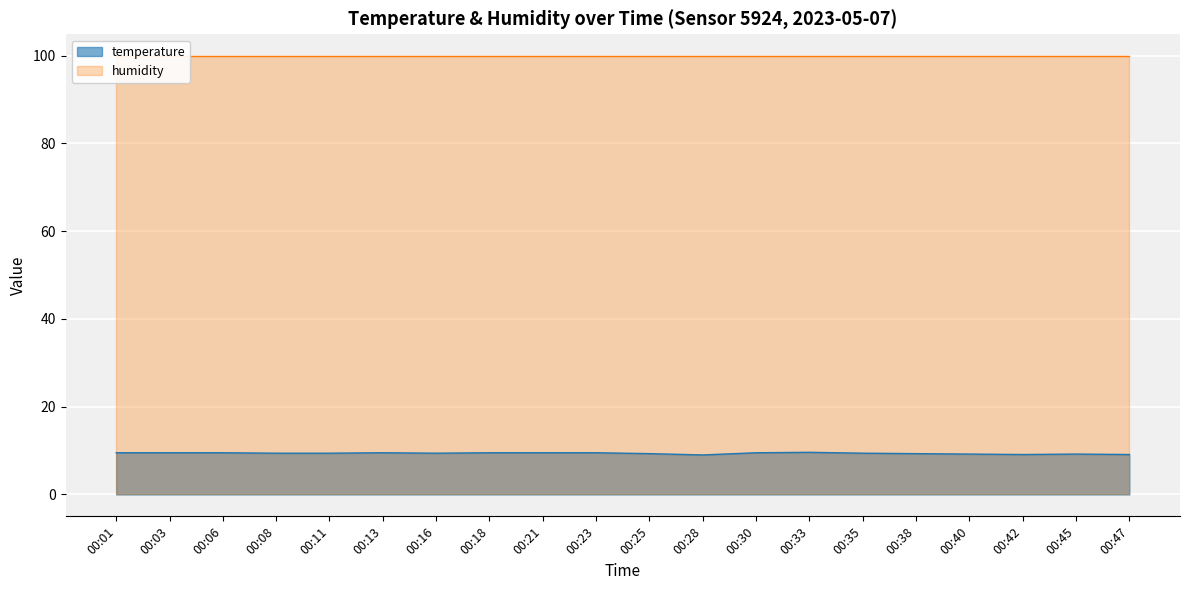

What is the maximum value for temperature?

9.6